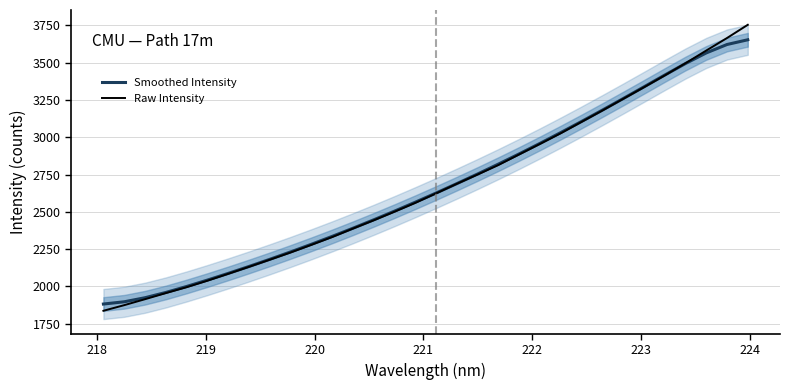

What is the maximum value for Raw Intensity?

3754.4